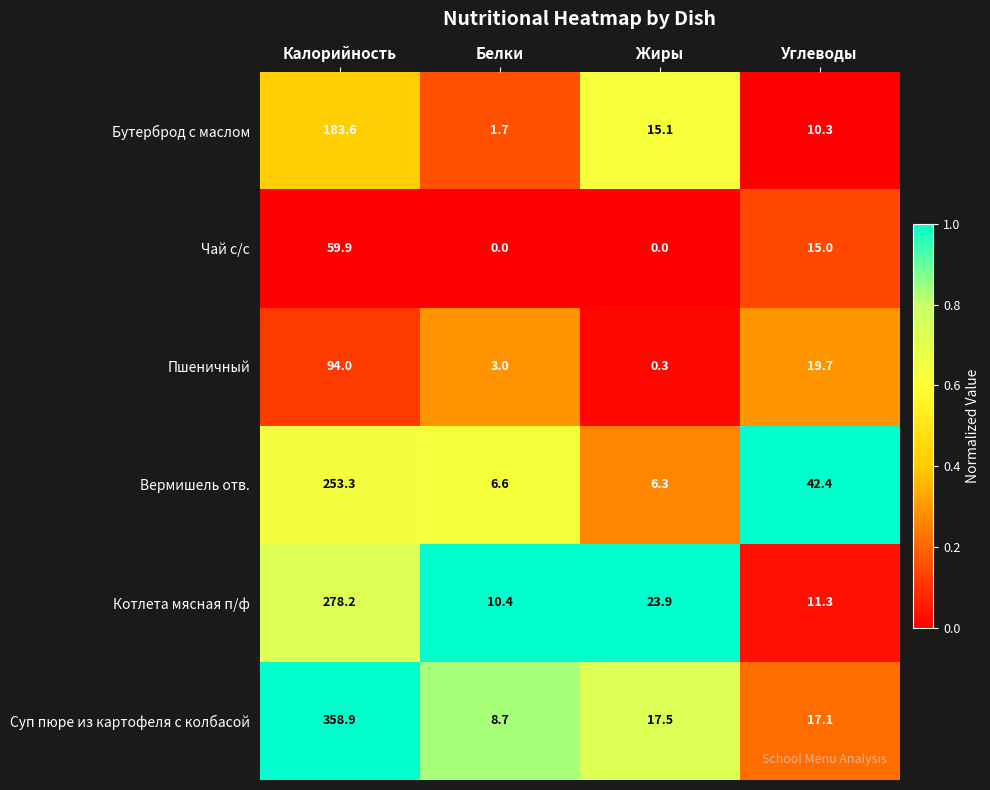

What is the difference between the second highest and minimum values in the Чай с/с series?

15.0